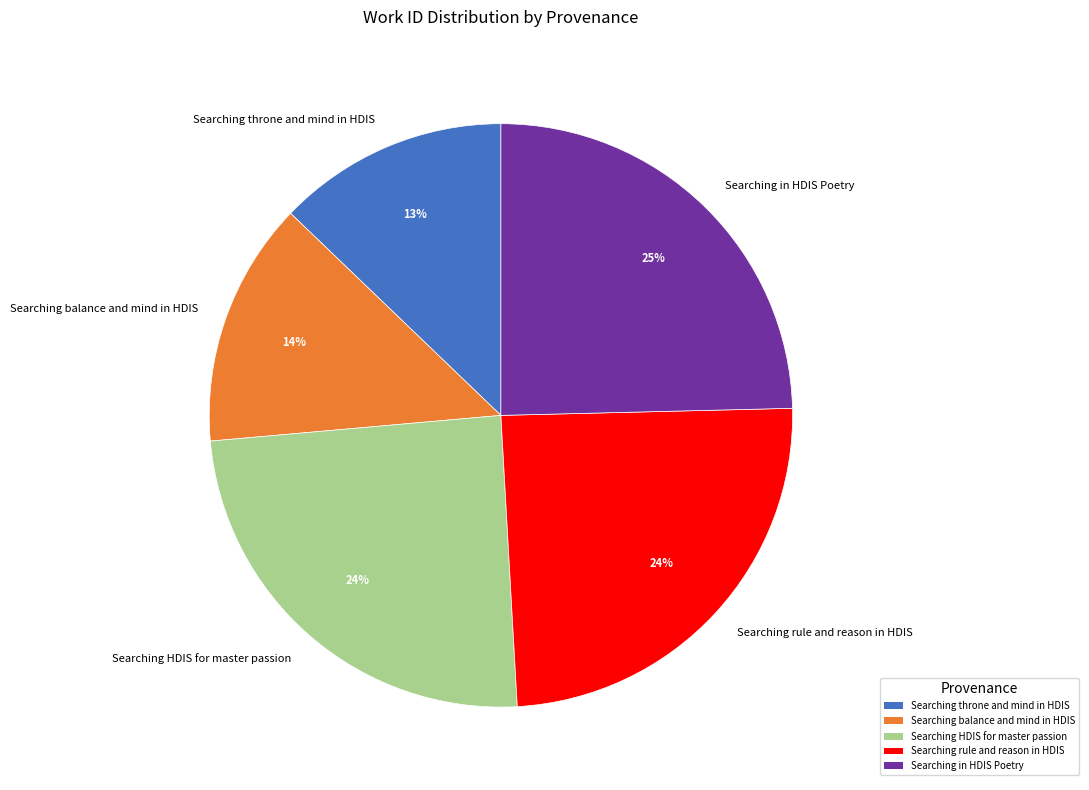

Does Searching in HDIS Poetry represent more than half of the total?

No